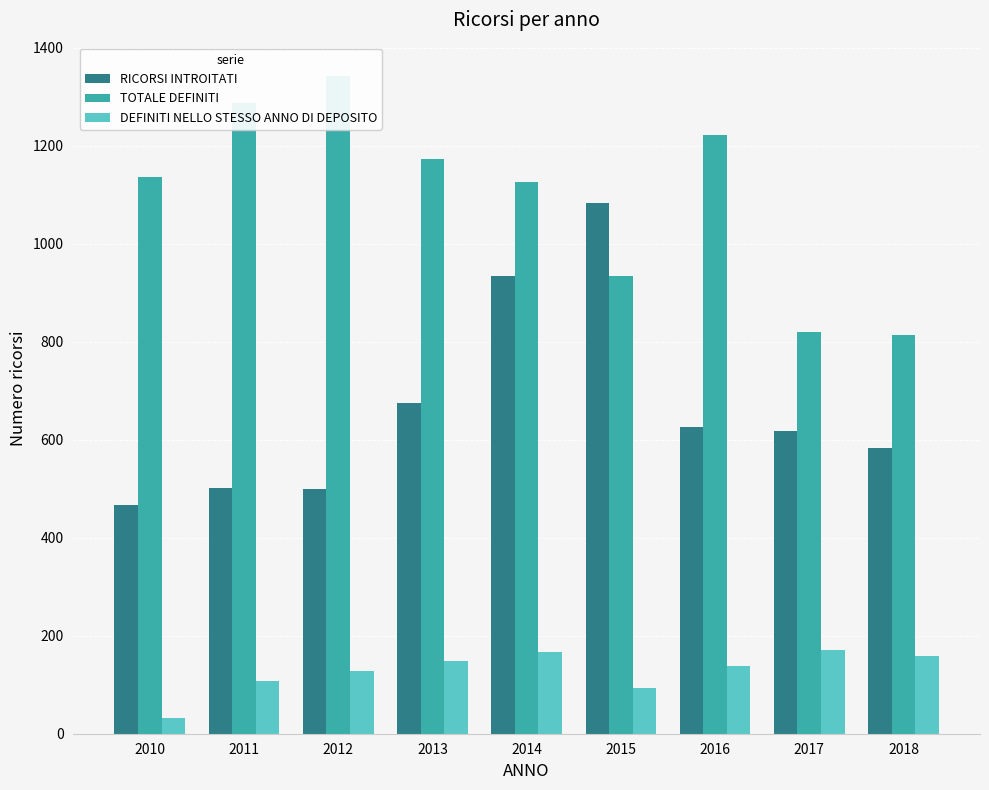

What are all the series names shown in the legend?

RICORSI INTROITATI, TOTALE DEFINITI, DEFINITI NELLO STESSO ANNO DI DEPOSITO